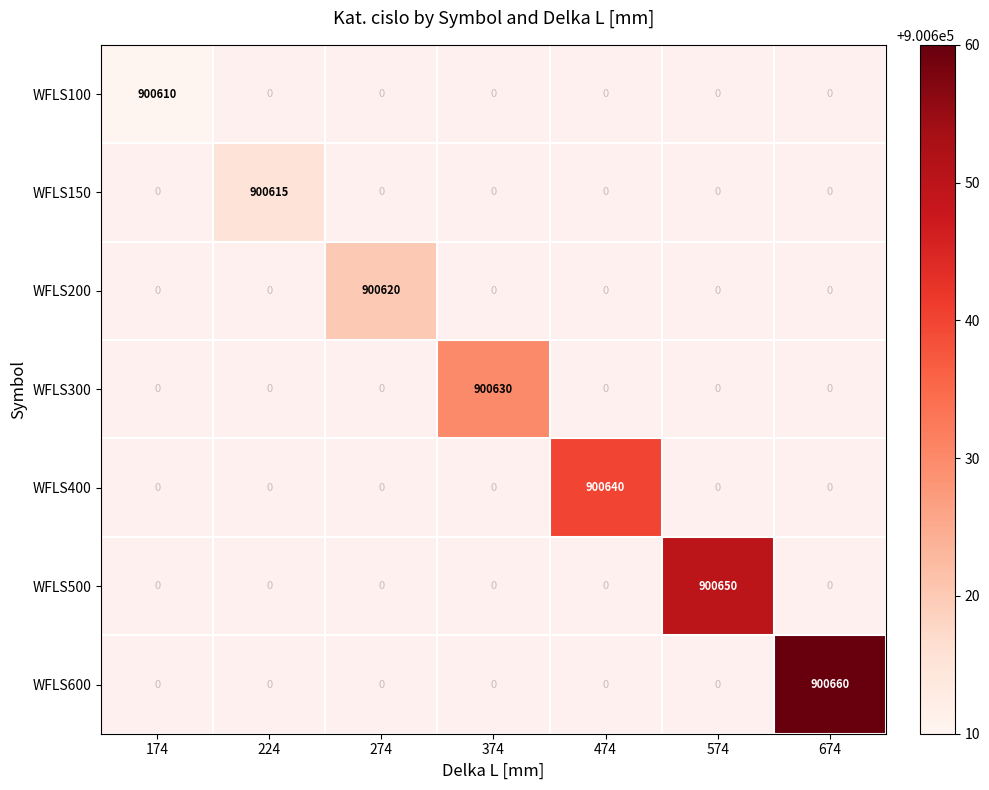

Which has a higher value, 174 or 274?

274